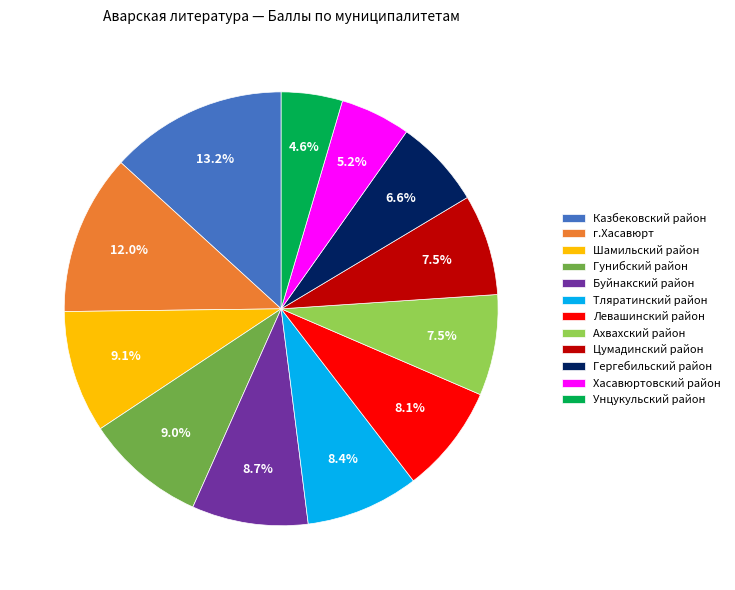

Which category has the smallest portion of the pie?

Унцукульский район